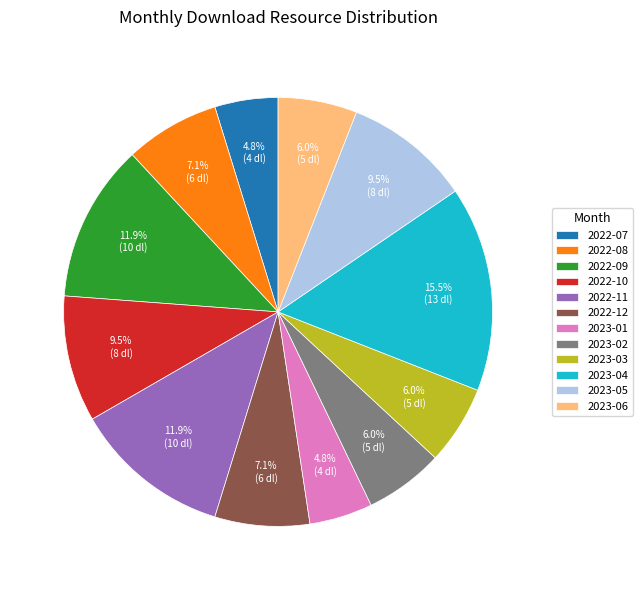

Is 2022-11 the majority of the pie?

No